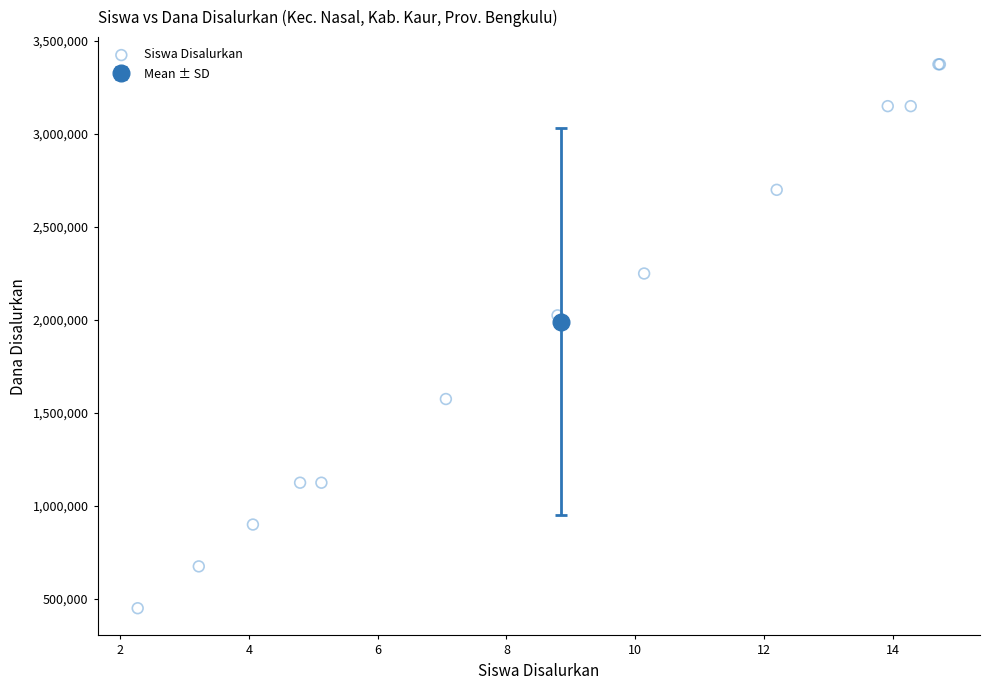

What Y value in the scatter plot is closest to 1912500?

2025000